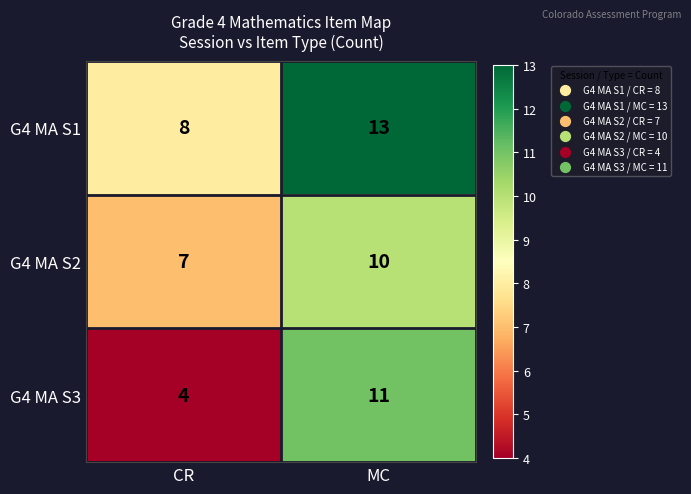

Reading right to left, transcribe all the data shown in this chart.

G4 MA S1: 13	8
G4 MA S2: 10	7
G4 MA S3: 11	4